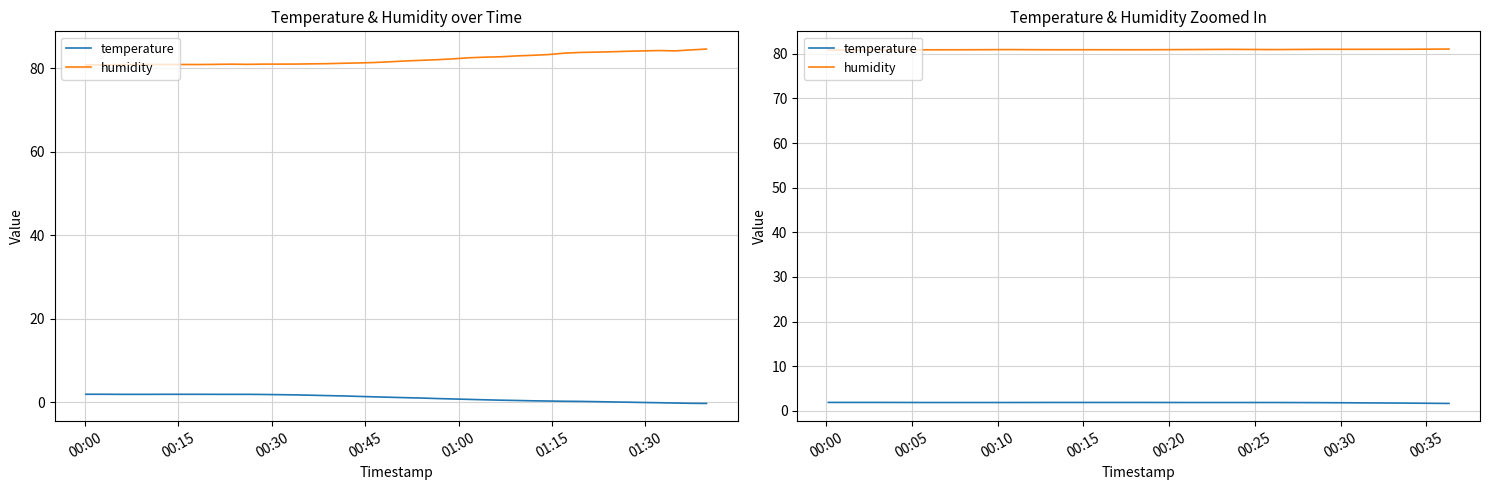

True or false: temperature has more than 0 points higher than both neighbors.

False